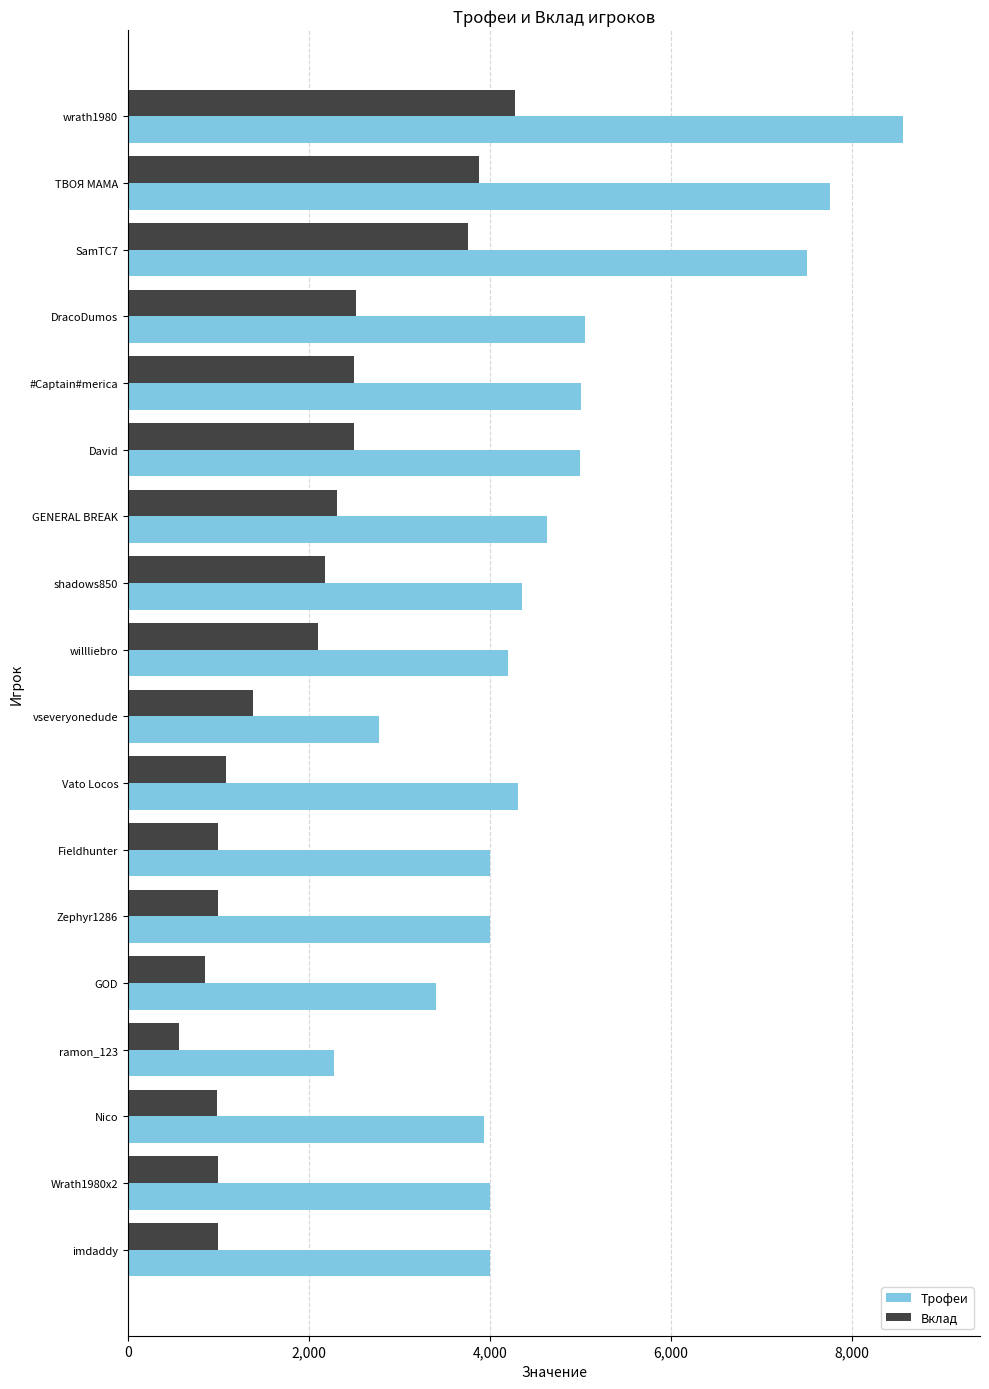

Which series has the largest total across all categories?

Трофеи